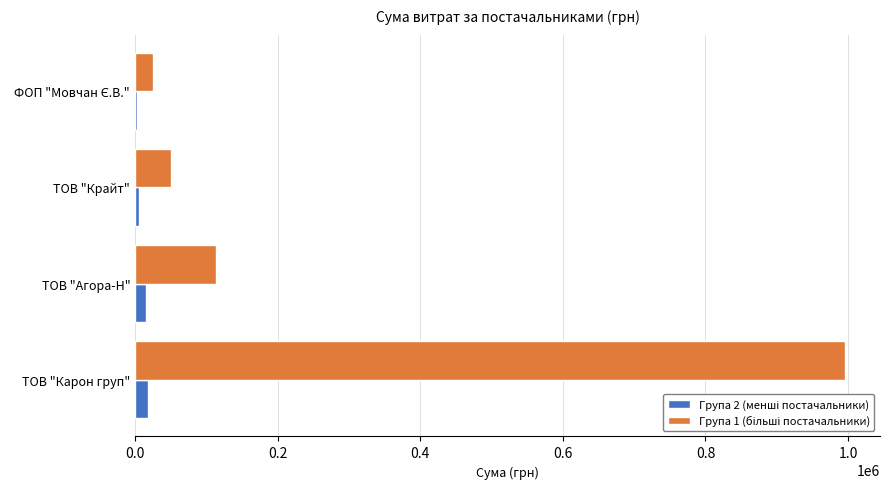

How many series are shown in this chart?

2